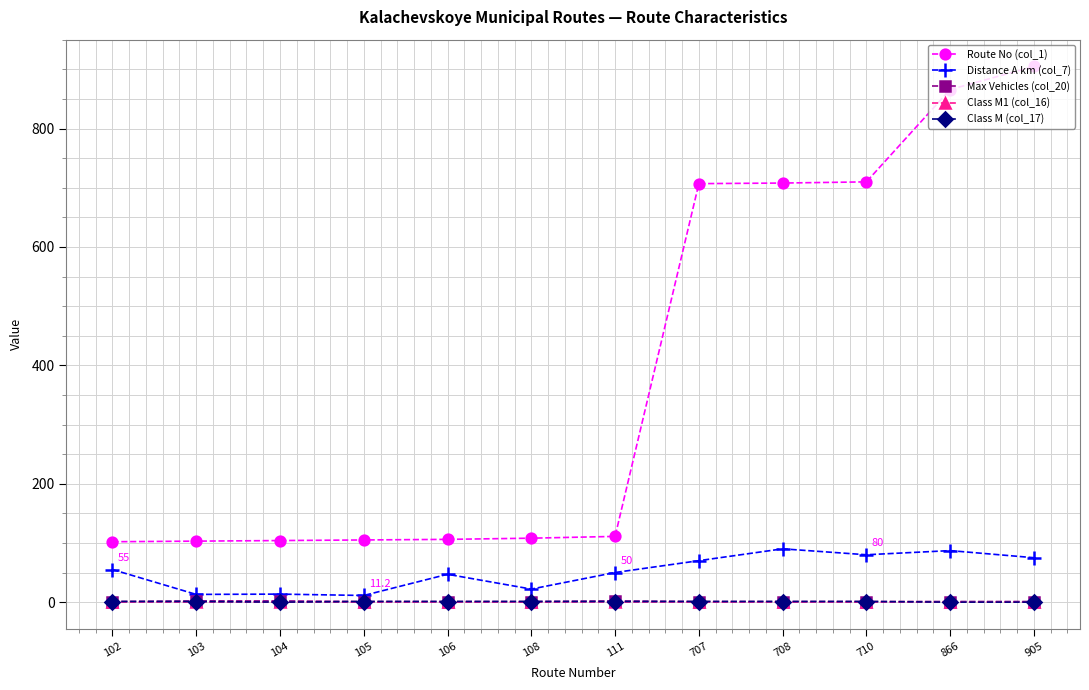

Which category has the highest value across all series?

905